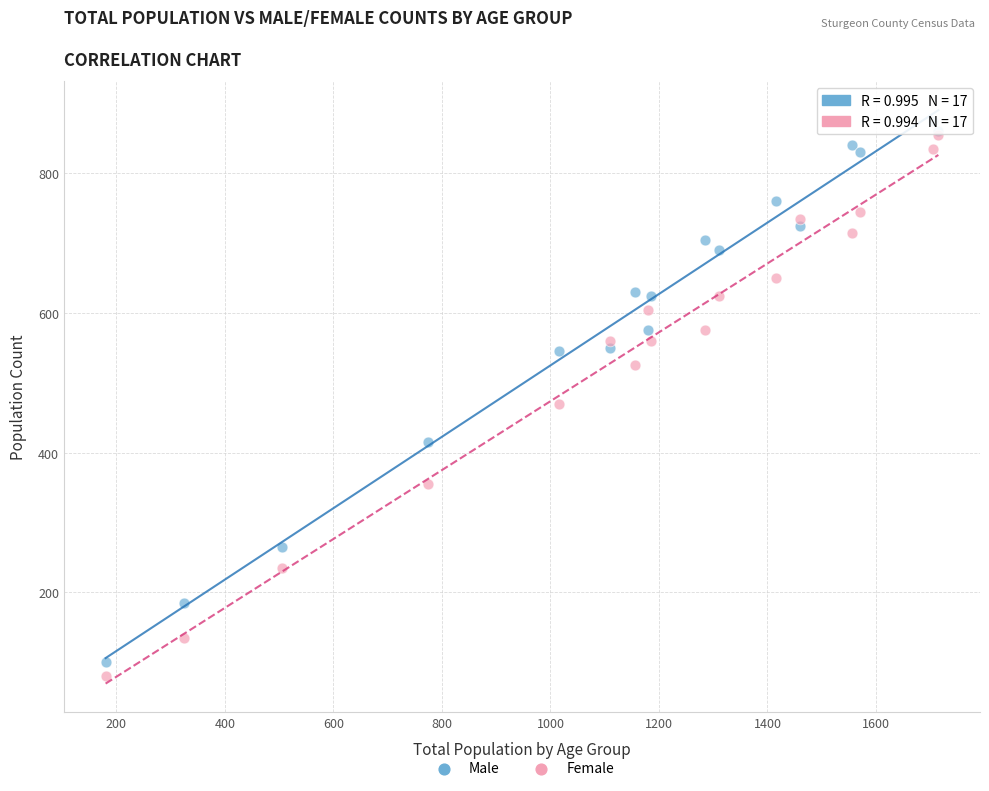

In the Male series, what Y value is closest to 487?

545